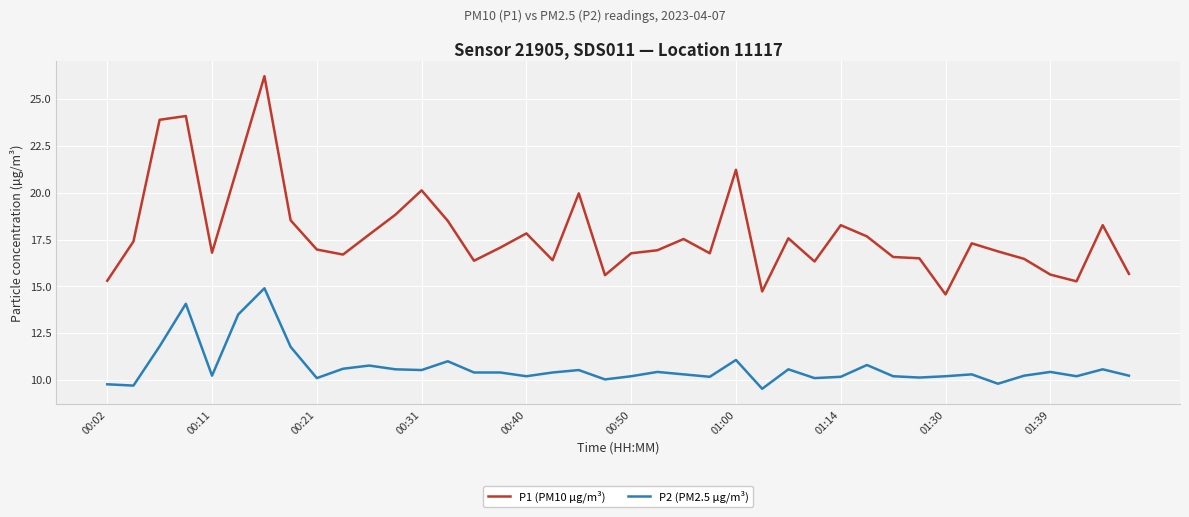

Which series has the largest total across all categories?

P1 (PM10 µg/m³)